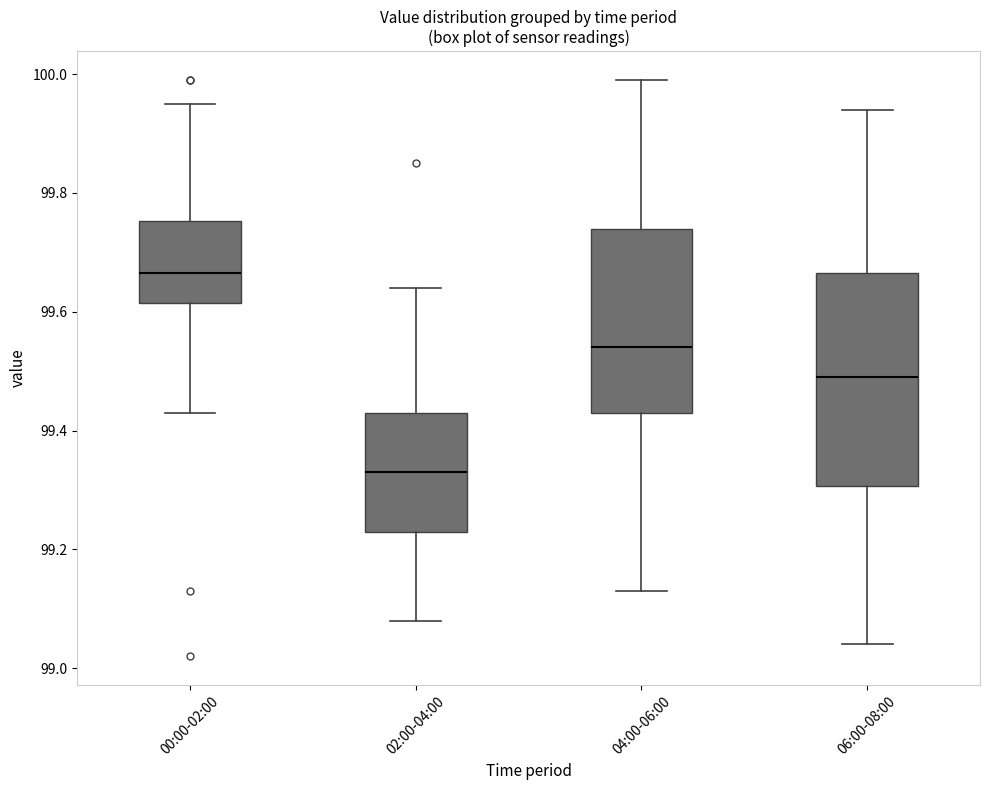

Reading left to right, read every box against the y-axis: the position of its median line, the range the box covers, and the ends of its whiskers. The values are not printed on the chart, so give them approximately, as read against the axis.

00:00-02:00: median 99.66, box 99.62 to 99.76, whiskers 99.44 to 99.96
02:00-04:00: median 99.34, box 99.24 to 99.44, whiskers 99.08 to 99.64
04:00-06:00: median 99.54, box 99.44 to 99.74, whiskers 99.14 to 100.00
06:00-08:00: median 99.50, box 99.30 to 99.66, whiskers 99.04 to 99.94